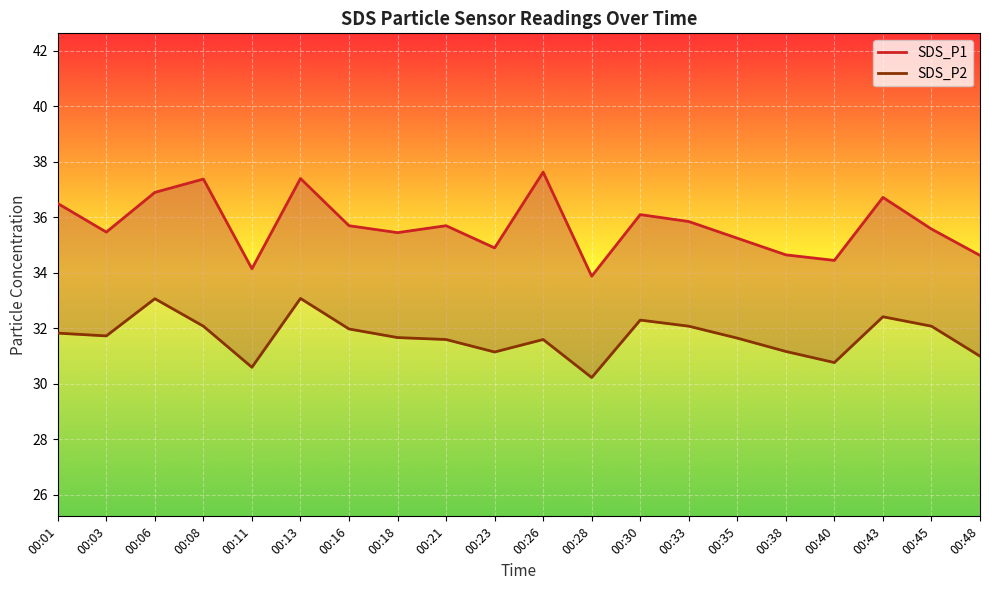

How many lines are shown in the chart?

2